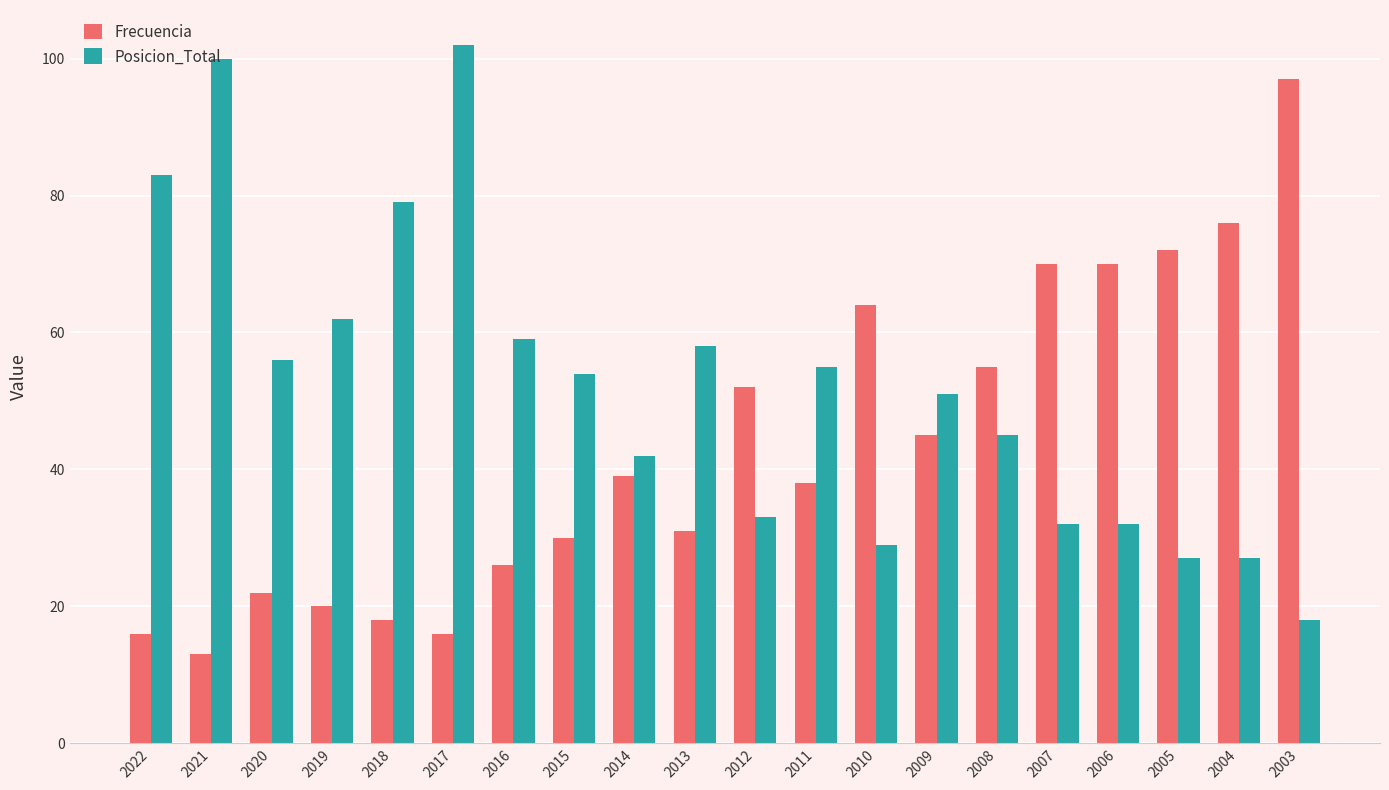

True or false: Posicion_Total has a value of 43 at 2004.

False